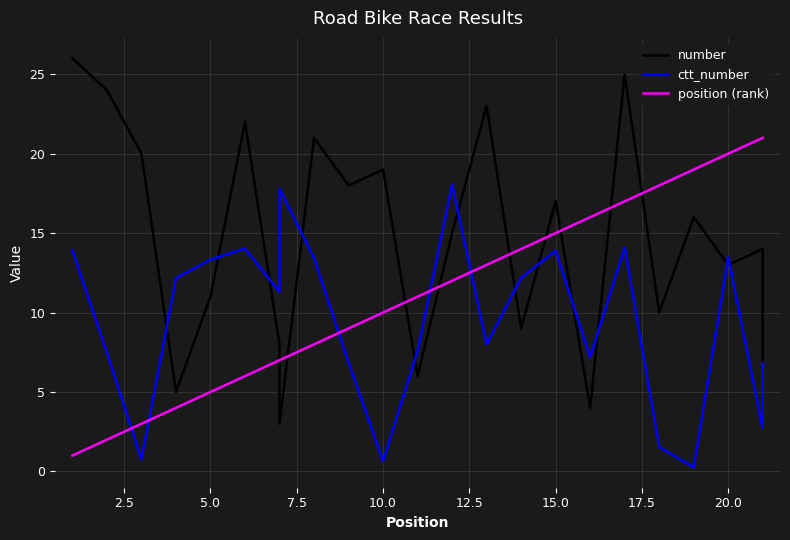

True or false: number has more than 2 points higher than both neighbors.

True